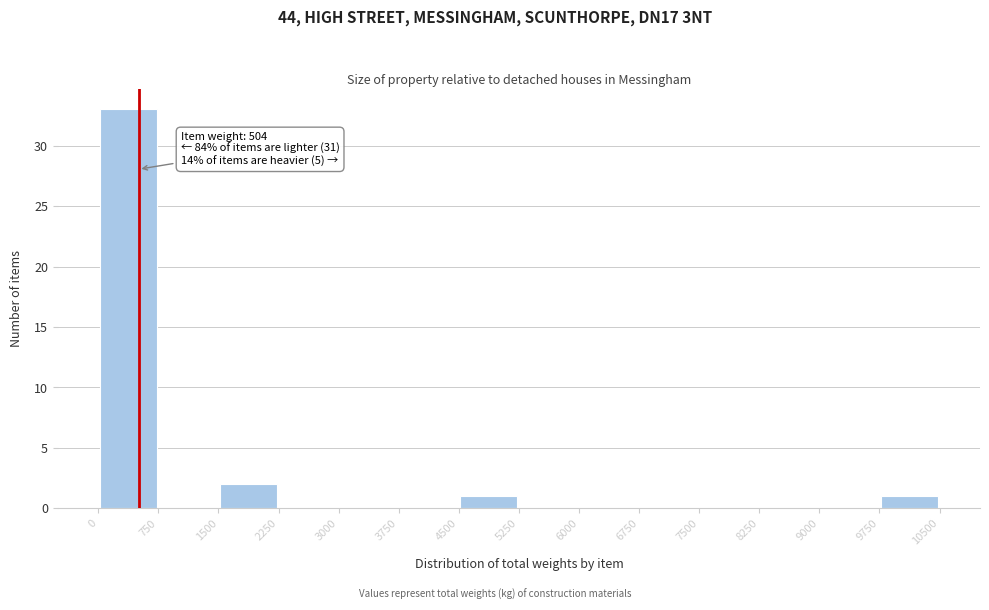

Over which range of the x-axis is the bar tallest?

0 to 750